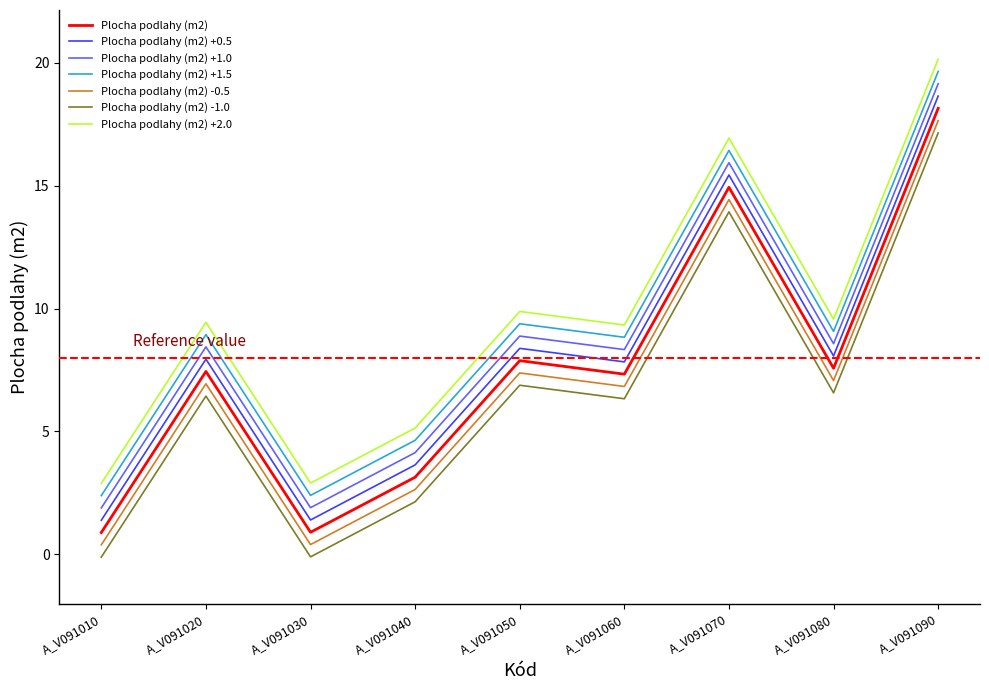

The Plocha podlahy (m2) +0.5 series shows 2.9 at A_V091020. True or false?

False